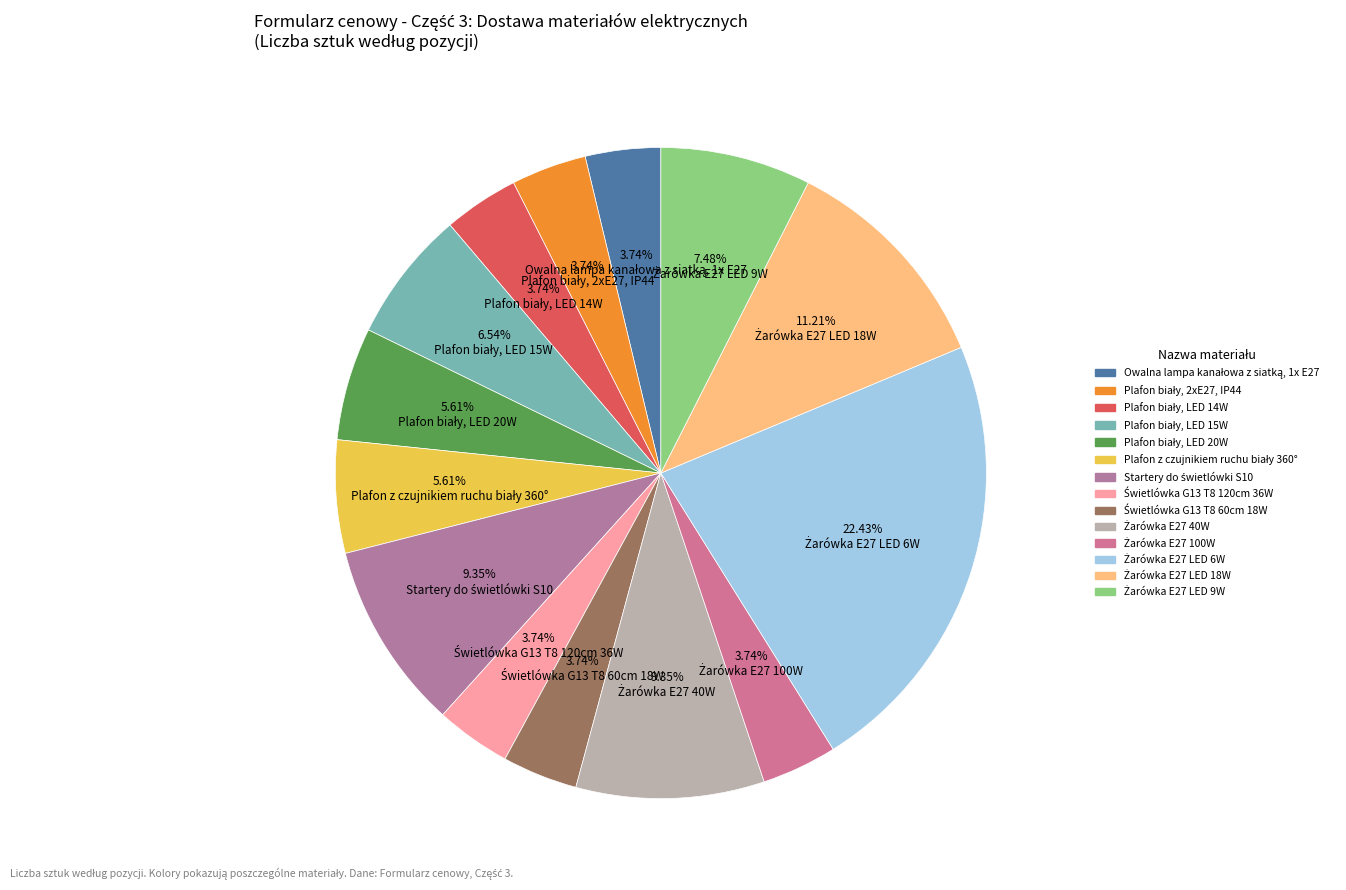

How many slices are in this pie chart?

14